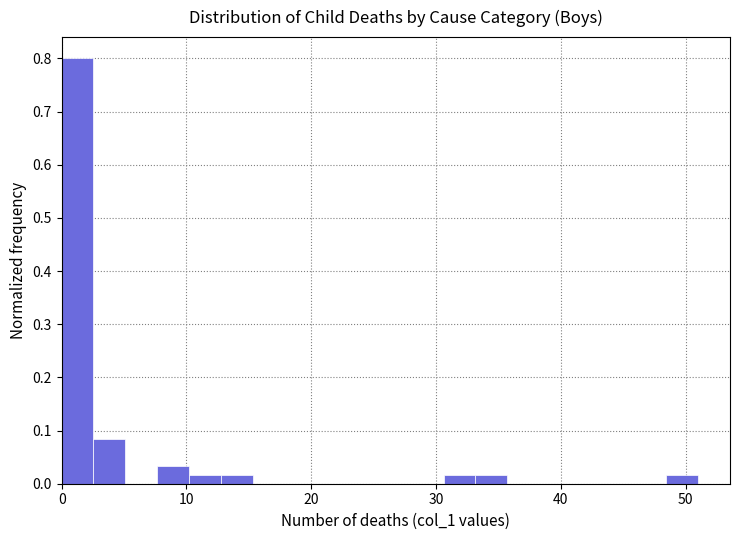

Read against the x-axis, roughly where is the centre of the tallest bar?

1